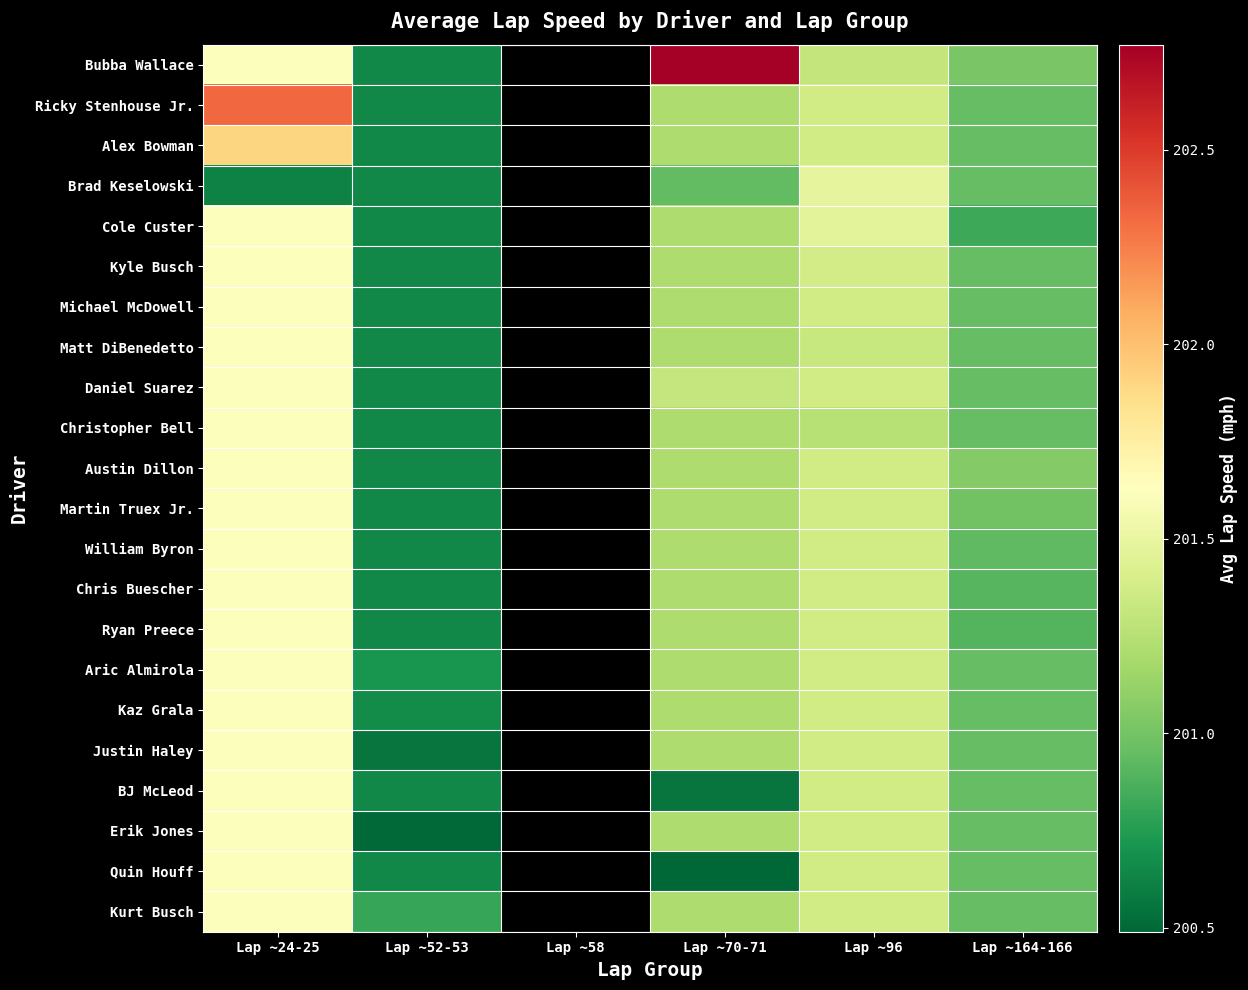

How many positive values does the William Byron series have?

5